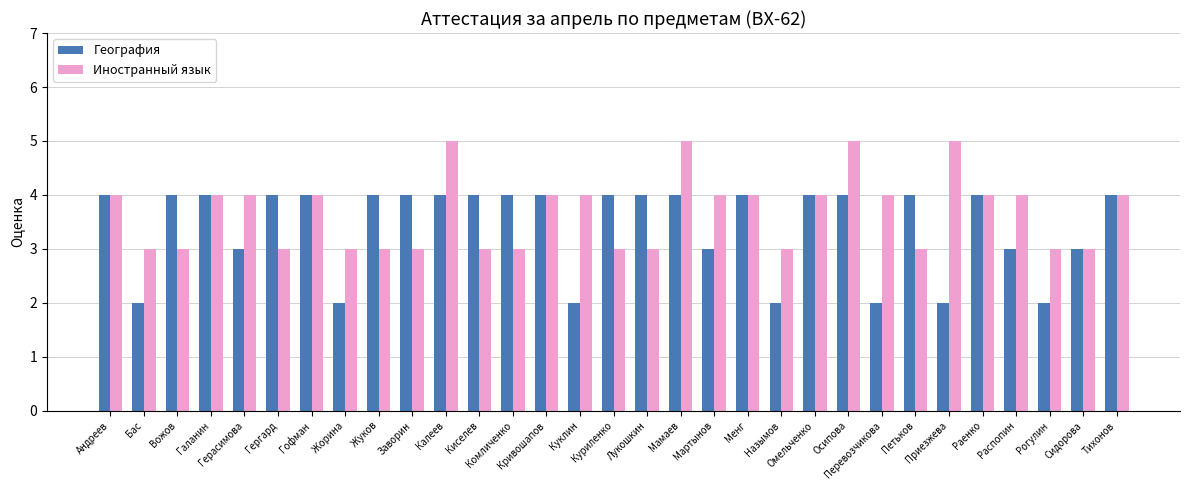

Reading right to left, extract all data points from this chart.

География: 4	3	2	3	4	2	4	2	4	4	2	4	3	4	4	4	2	4	4	4	4	4	4	2	4	4	3	4	4	2	4
Иностранный язык: 4	3	3	4	4	5	3	4	5	4	3	4	4	5	3	3	4	4	3	3	5	3	3	3	4	3	4	4	3	3	4